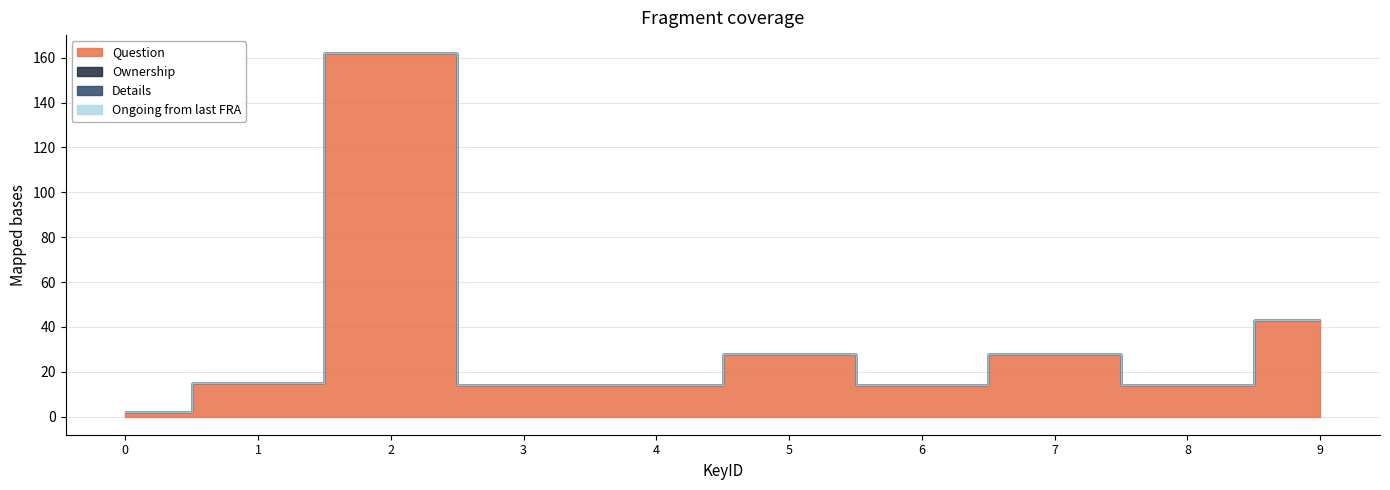

True or false: Question and Ongoing from last FRA intersect in this chart.

False